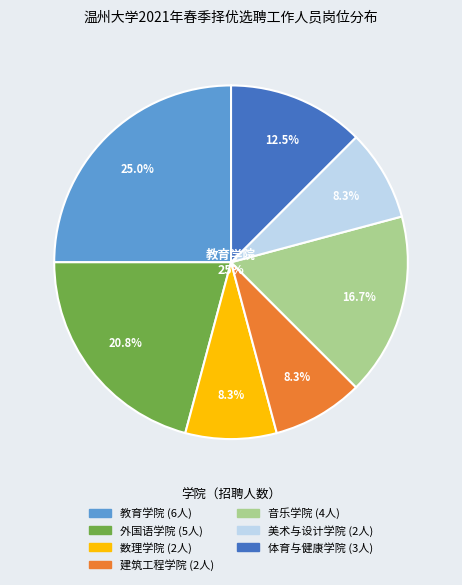

What is the largest slice in the pie chart?

教育学院